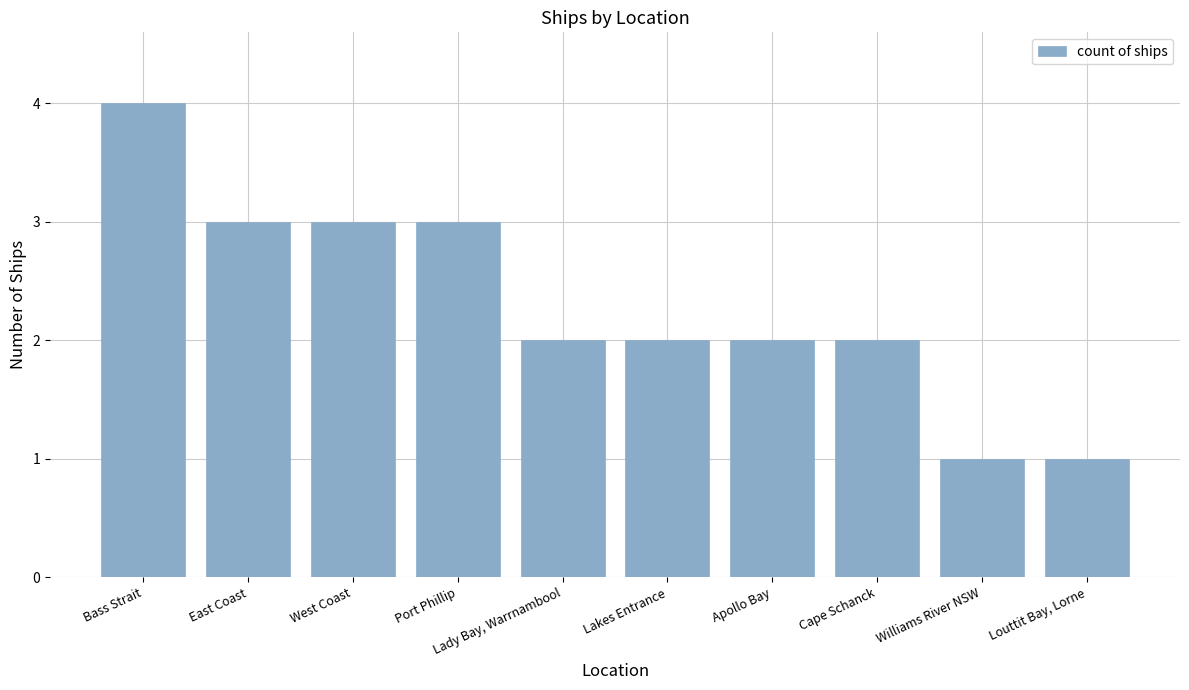

What is the value of the 7th bar from the left?

2